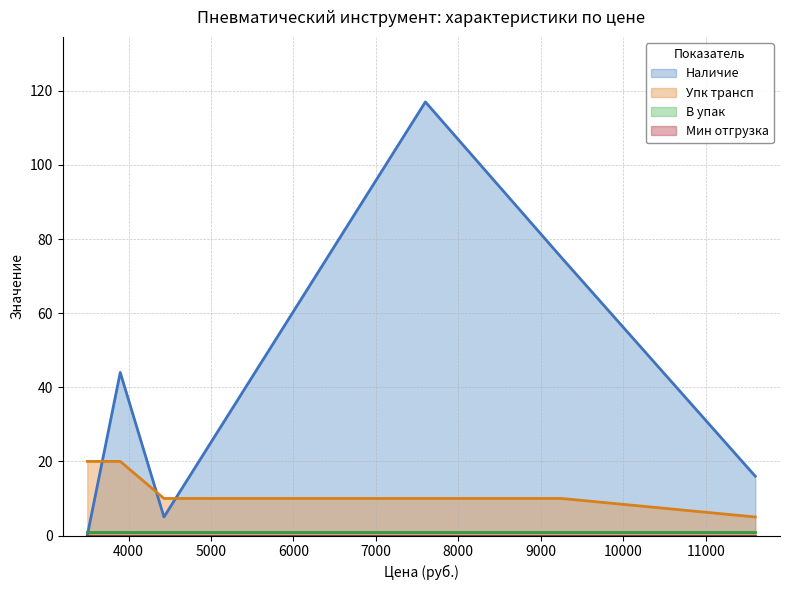

What is the maximum value shown in the chart?

117